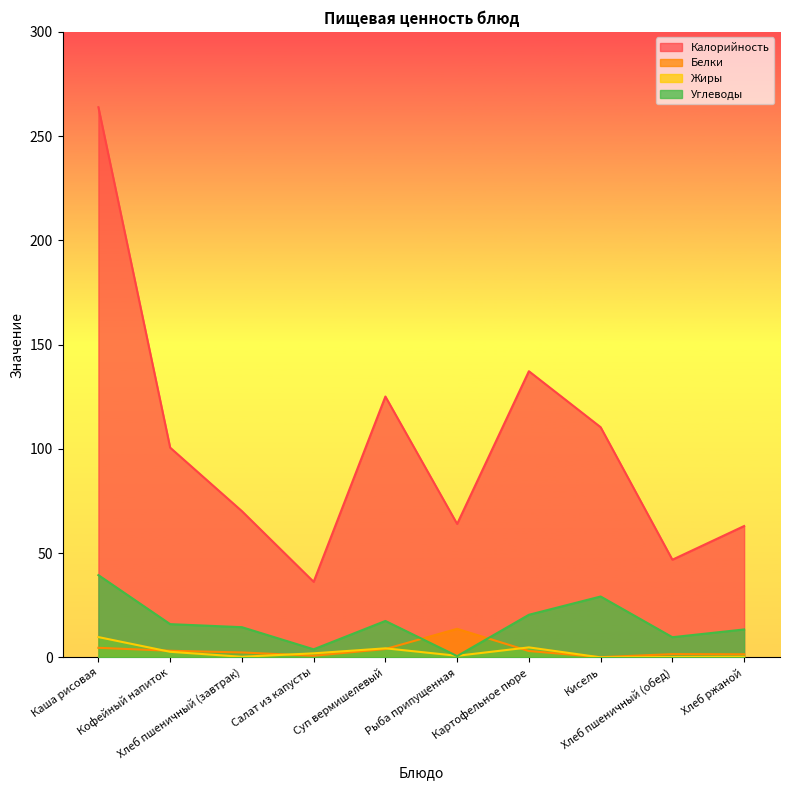

Where is Жиры nearest to the value 4?

Суп вермишелевый